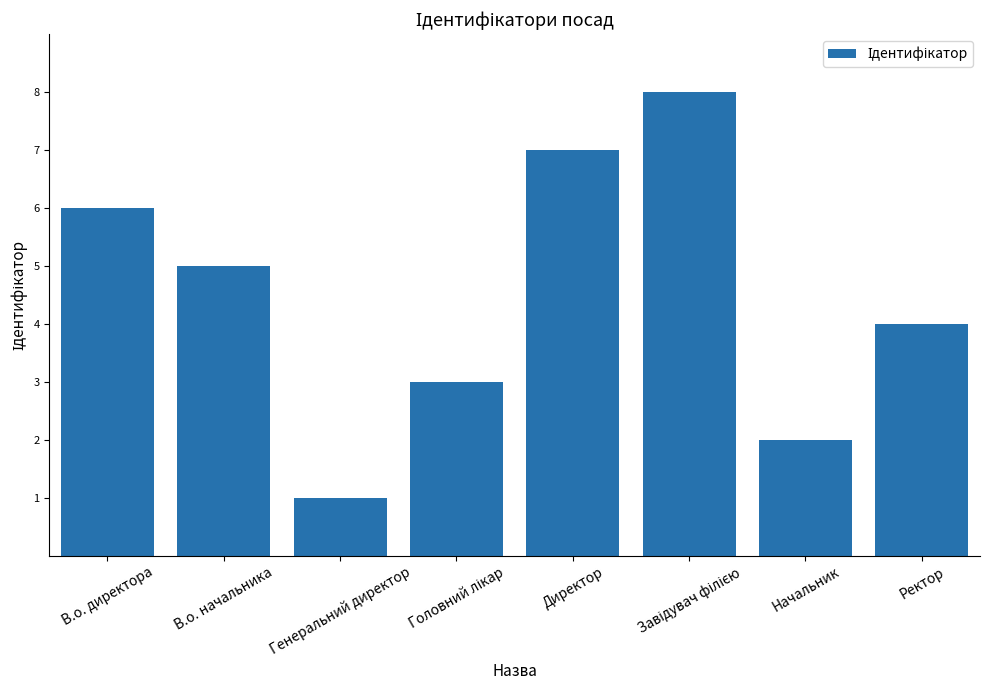

The value at В.о. начальника is 5. True or false?

True